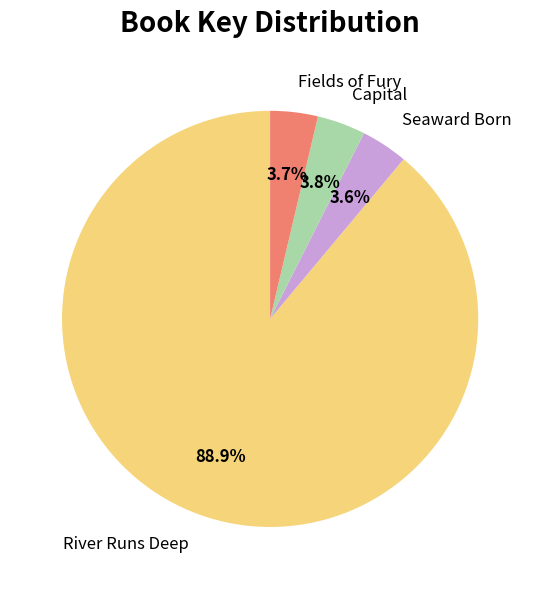

How many segments does this pie chart have?

4